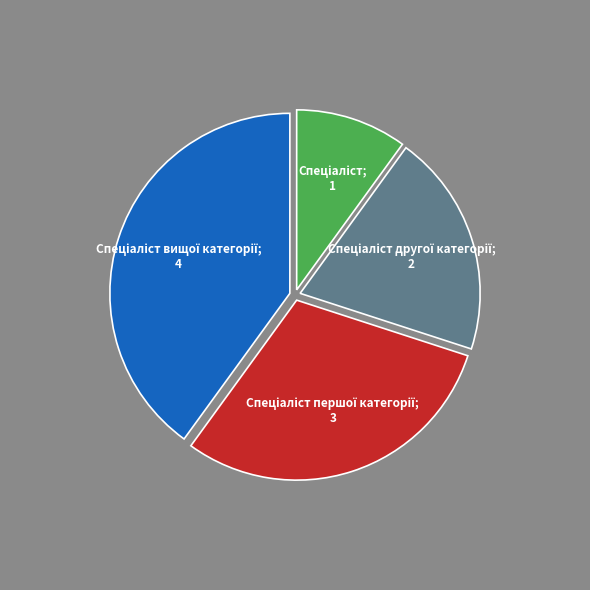

Is there a majority slice in this chart?

No